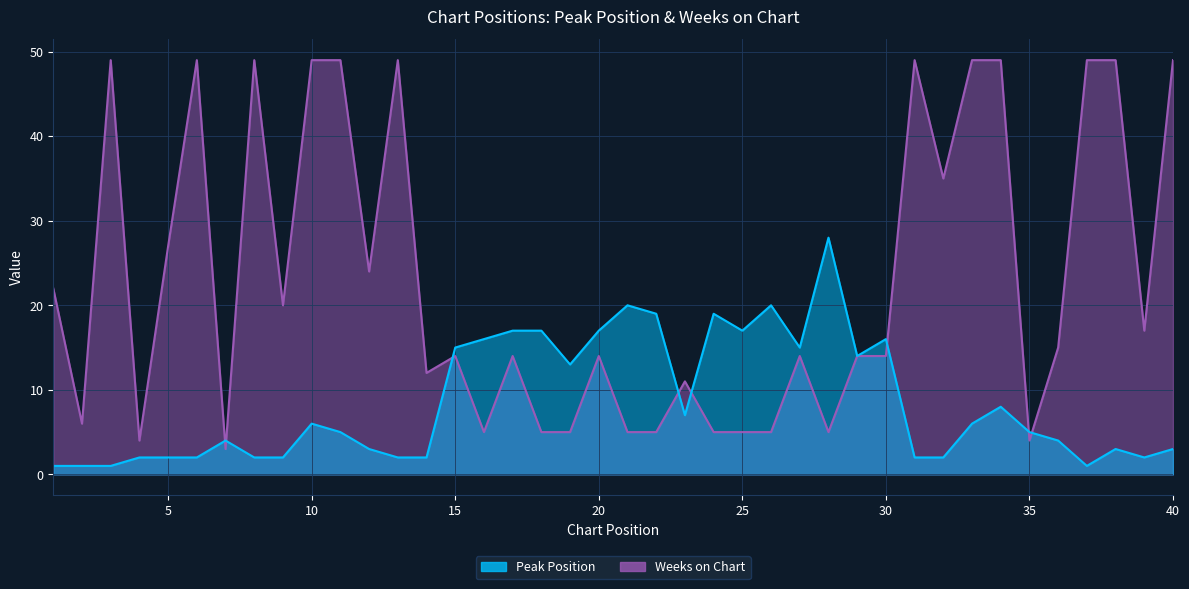

What is the average value of the Peak Position series?

9